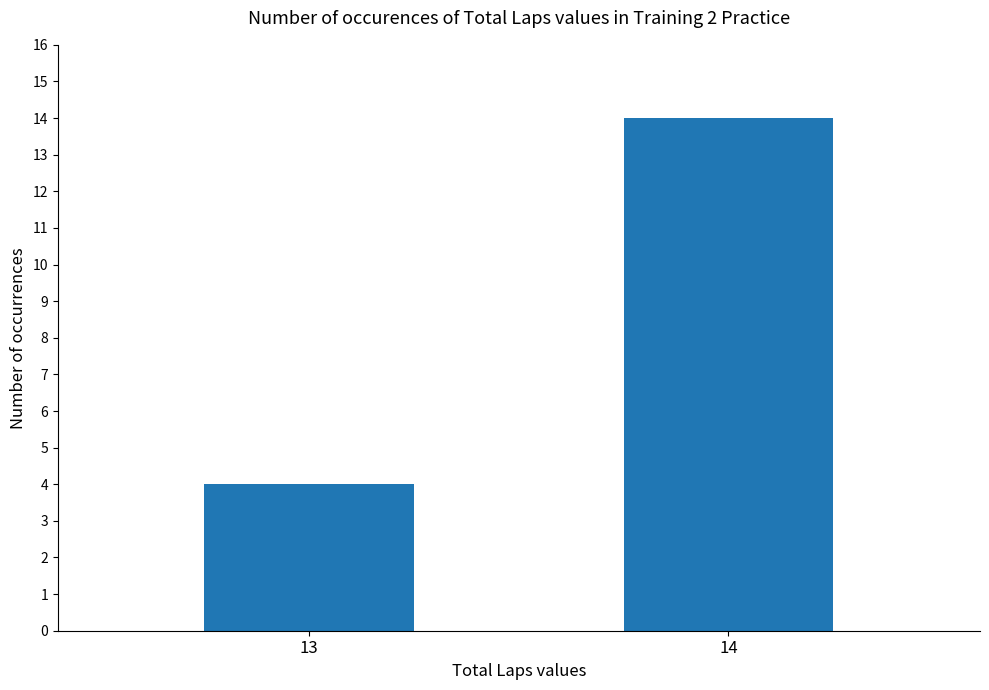

What is the sum of the values at 13 and 14?

18